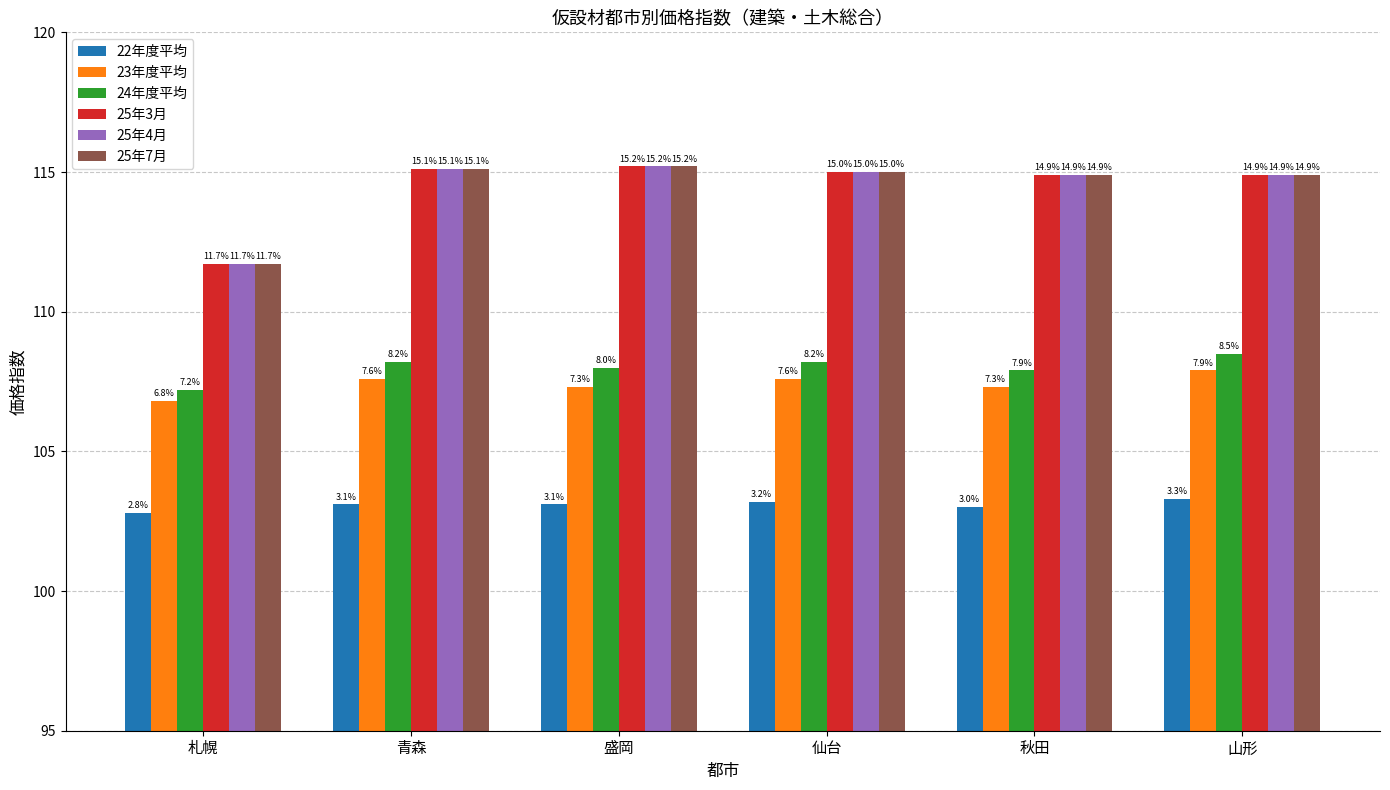

What is the maximum value shown in the chart?

115.2